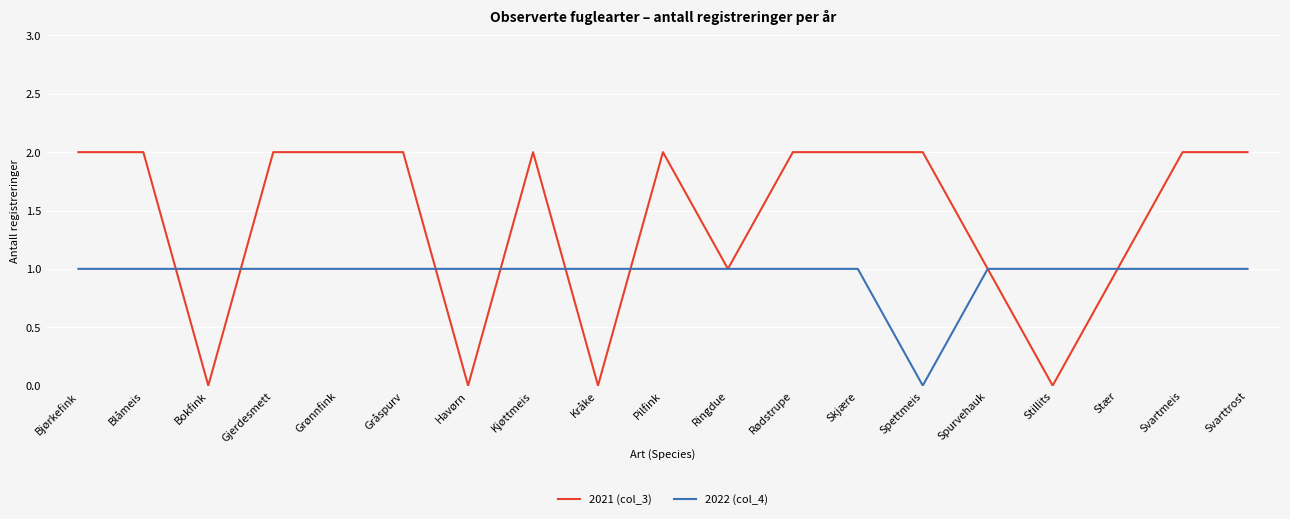

Count the number of data series in this chart.

2